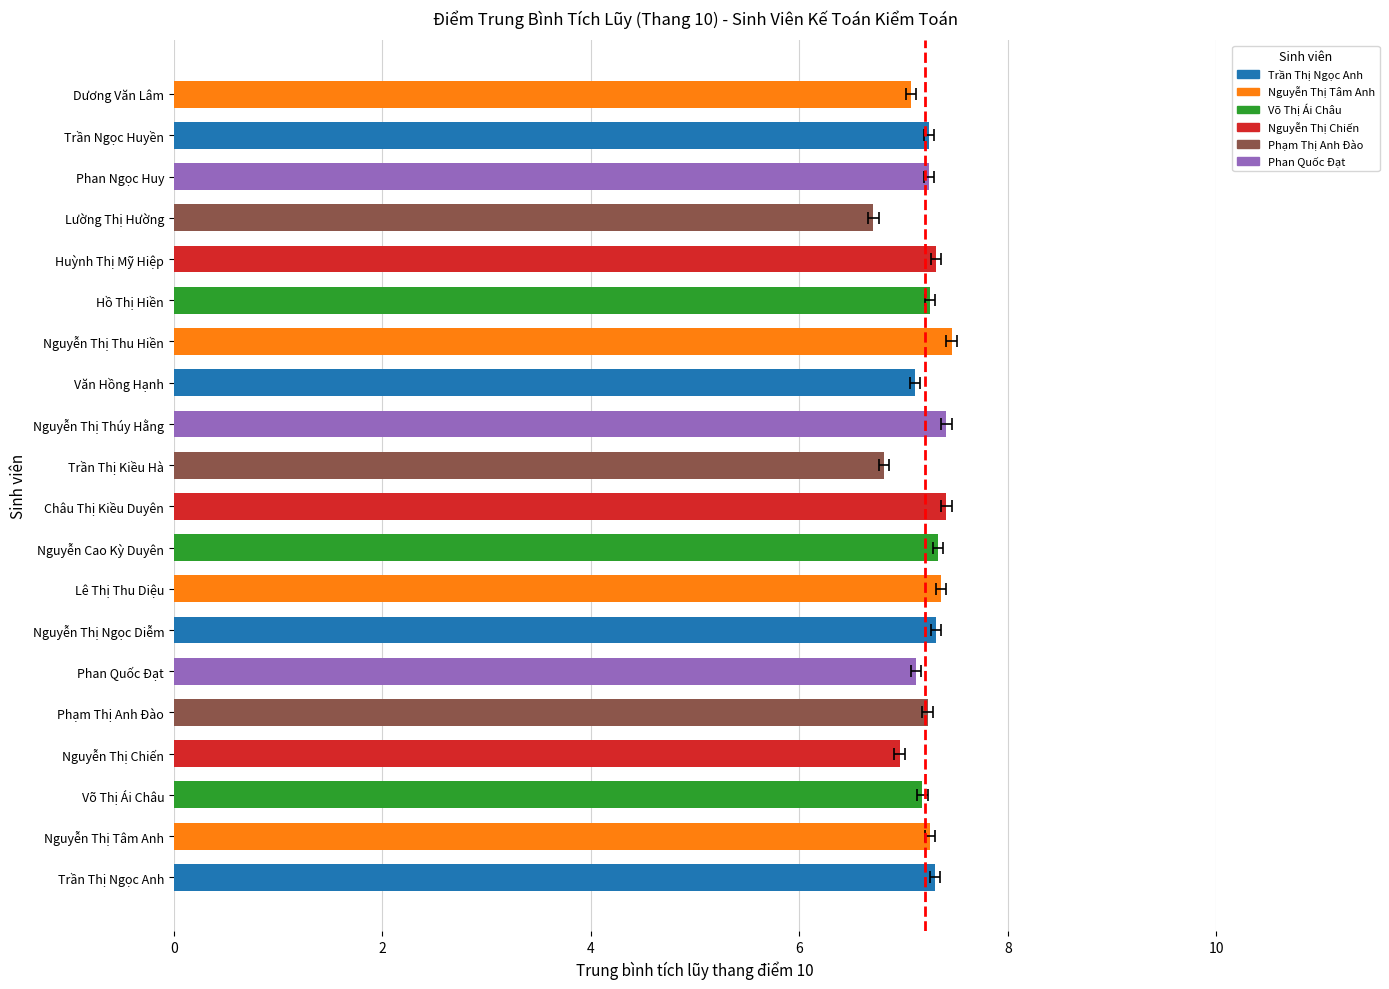

What is the sum of all values?

144.1